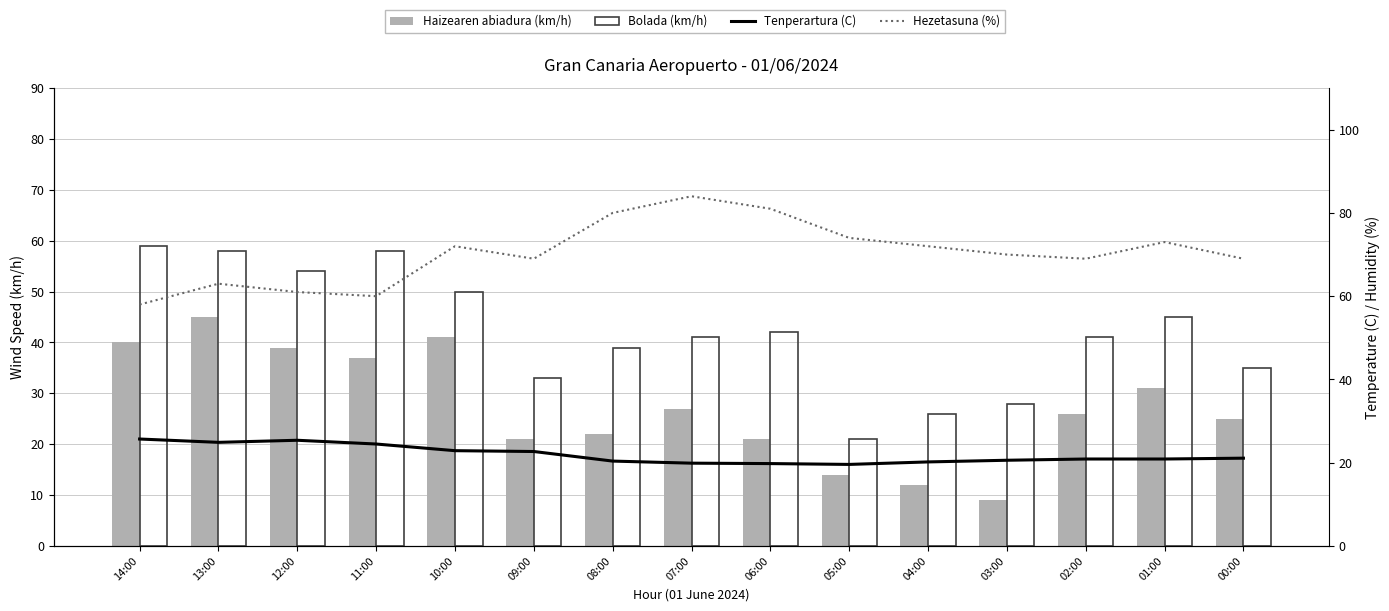

What is the difference between the highest and lowest values at 05:00?

60.0